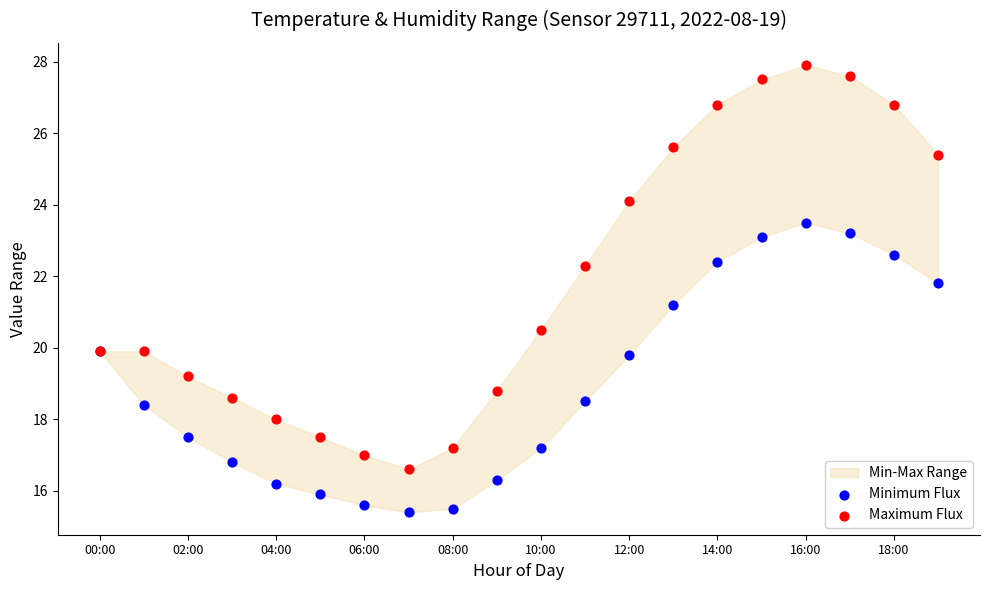

Which series contains the highest Y value?

Maximum Flux